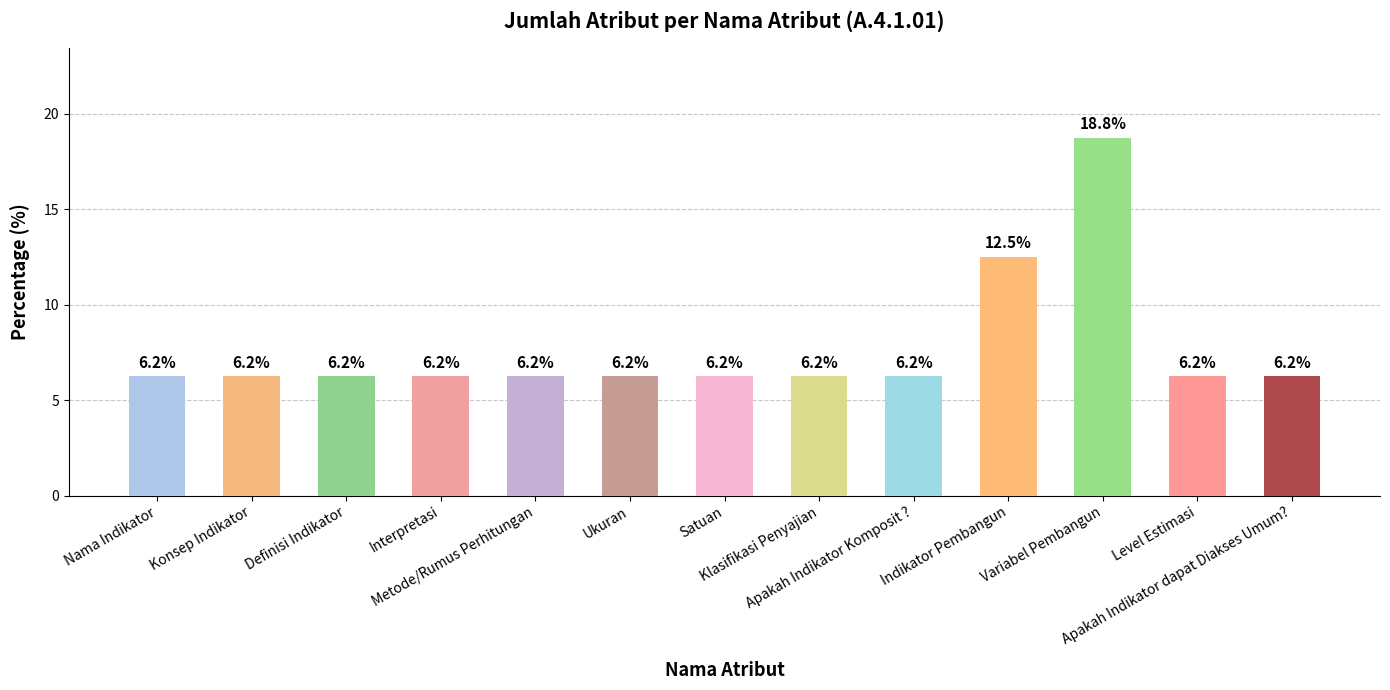

What is the sum of all values?

100.0